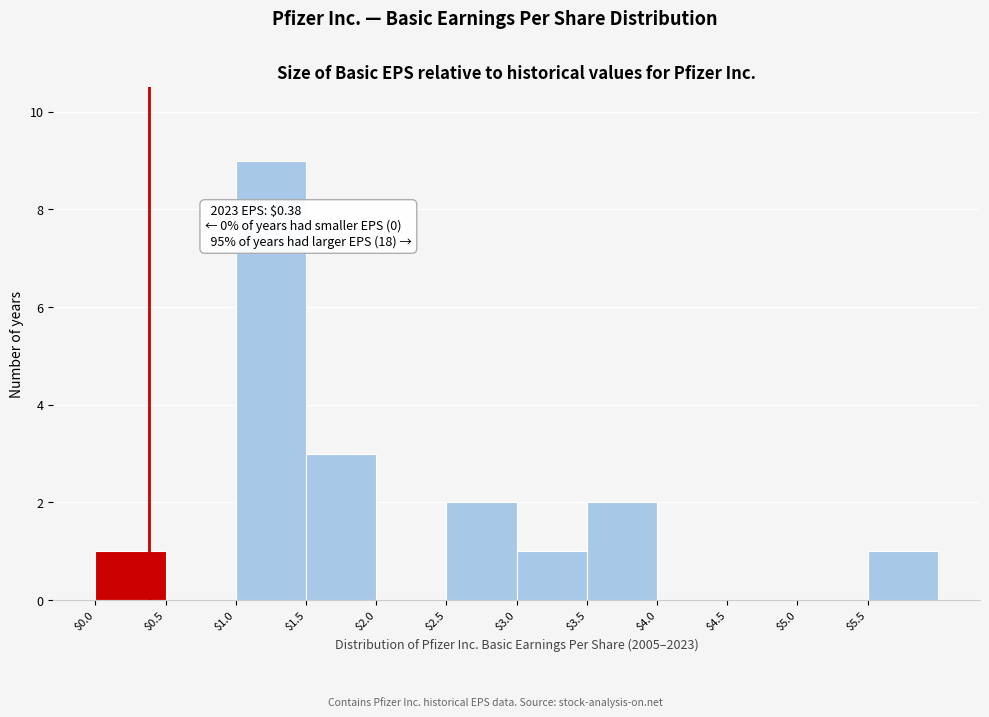

Which range on the x-axis has the tallest bar?

1.0 to 1.5